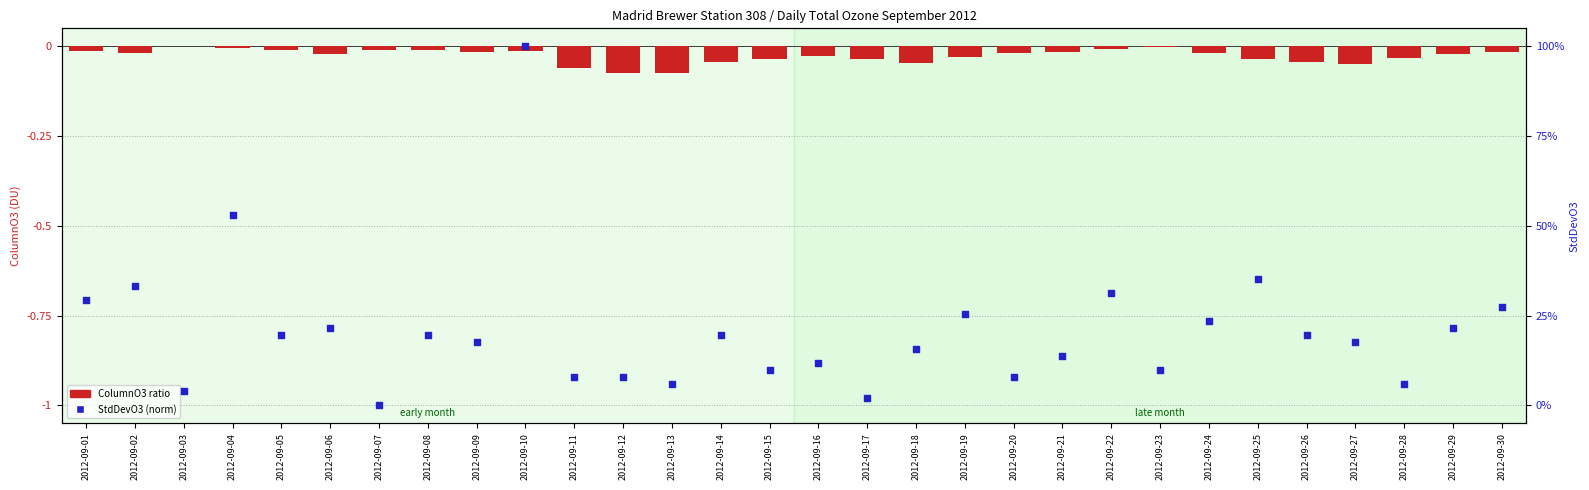

At which category is the sum across all series the highest?

2012-09-10